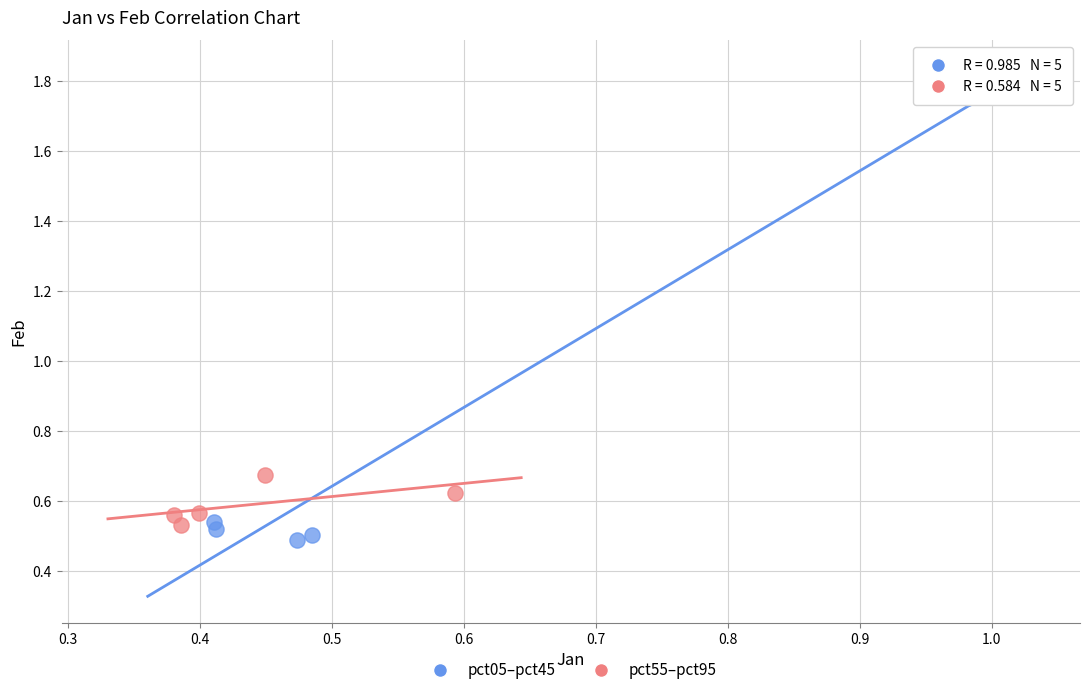

Which series reaches the minimum Y coordinate?

pct05–pct45